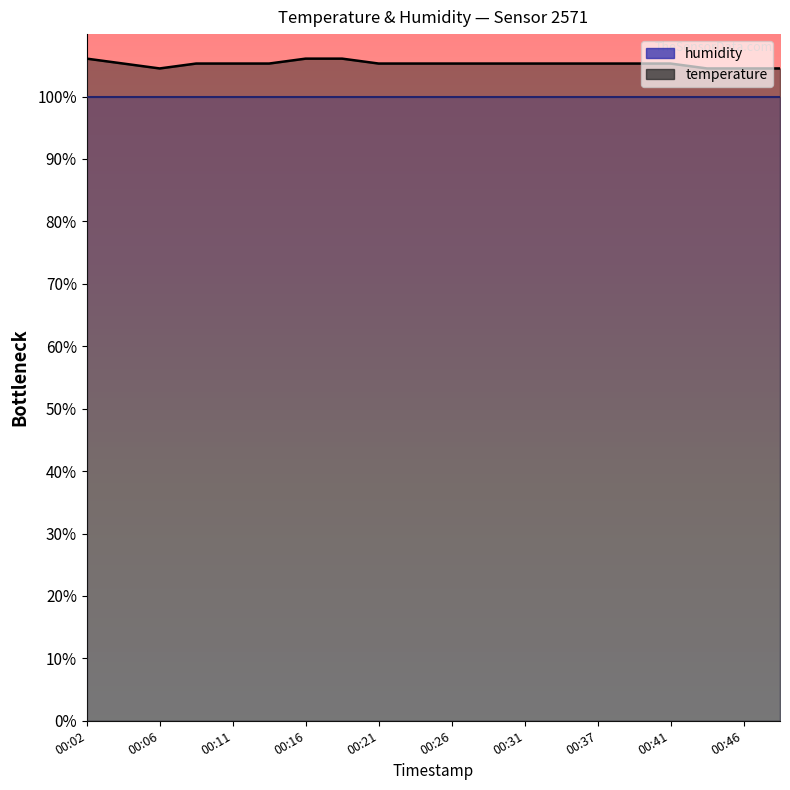

How many points are lower than both their immediate neighbors (excluding endpoints)?

1